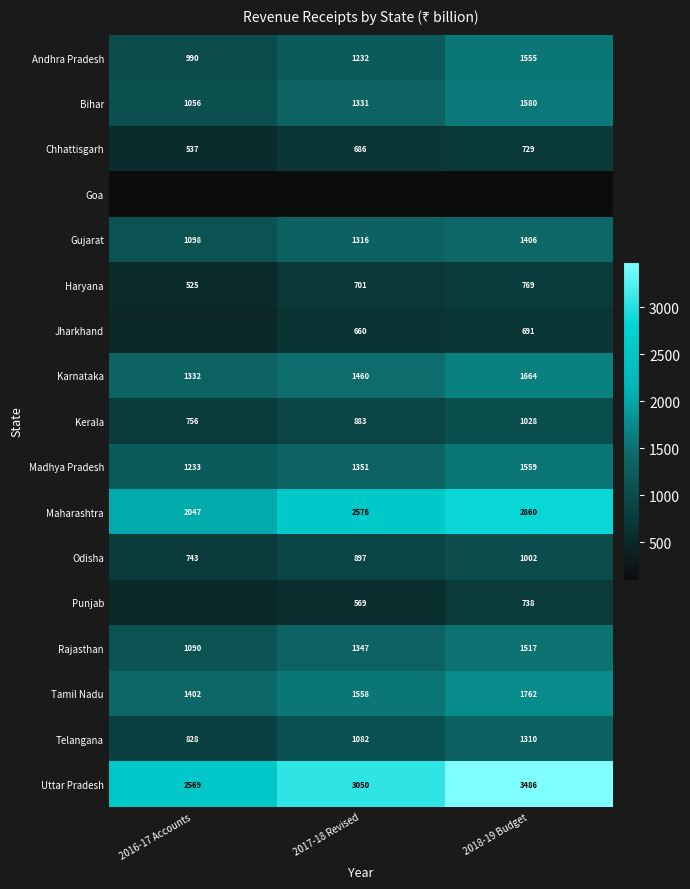

At how many categories does at least one series exceed 2421?

3